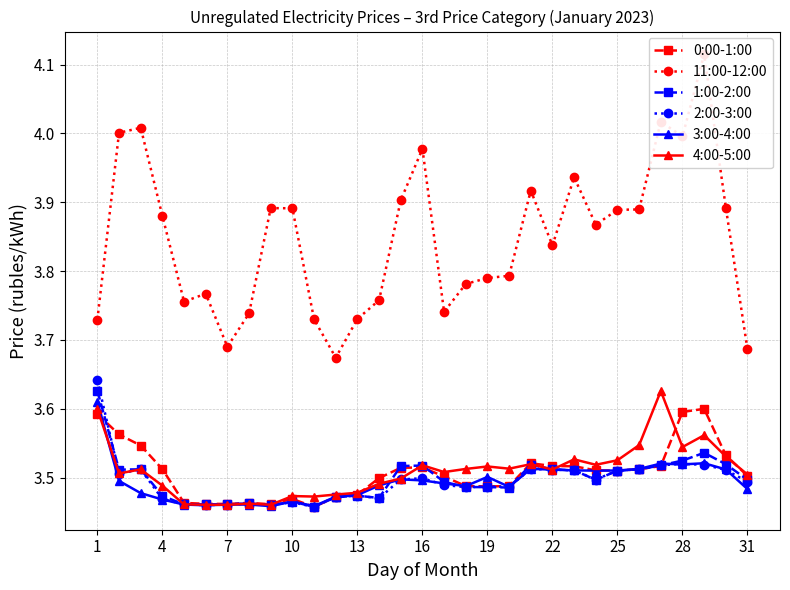

How many 0:00-1:00 values are between 3 and 4?

31